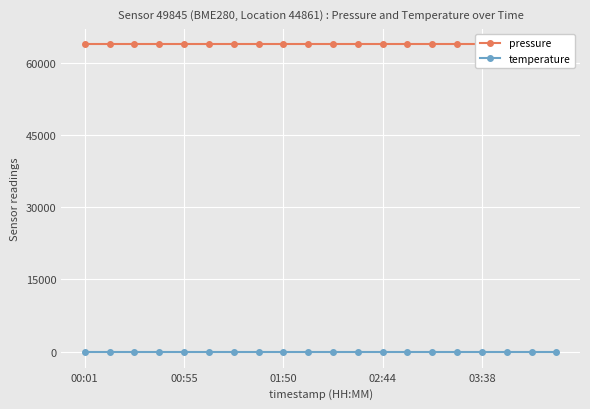

What is the total value across all series at 00:01?

63671.1